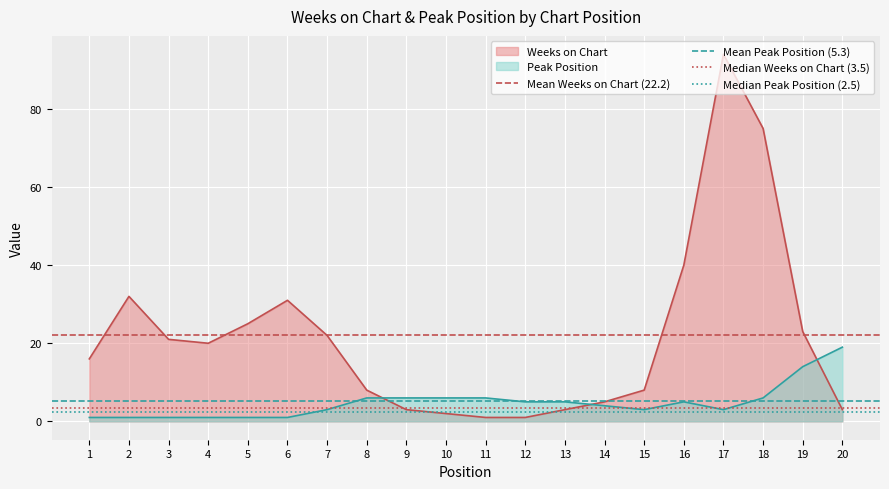

At which label does Weeks on Chart reach its peak?

17